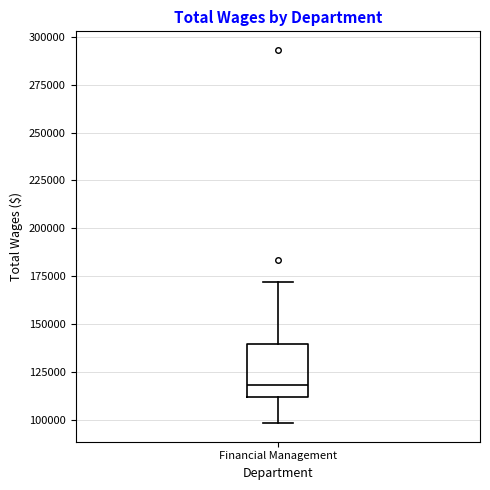

Transcribe this box plot: give where the median line is, the range the box spans, and where the two whiskers end, as read against the y-axis. The values are not printed on the chart, so give them approximately, as read against the axis.

median 120000, box 110000 to 140000, whiskers 100000 to 170000